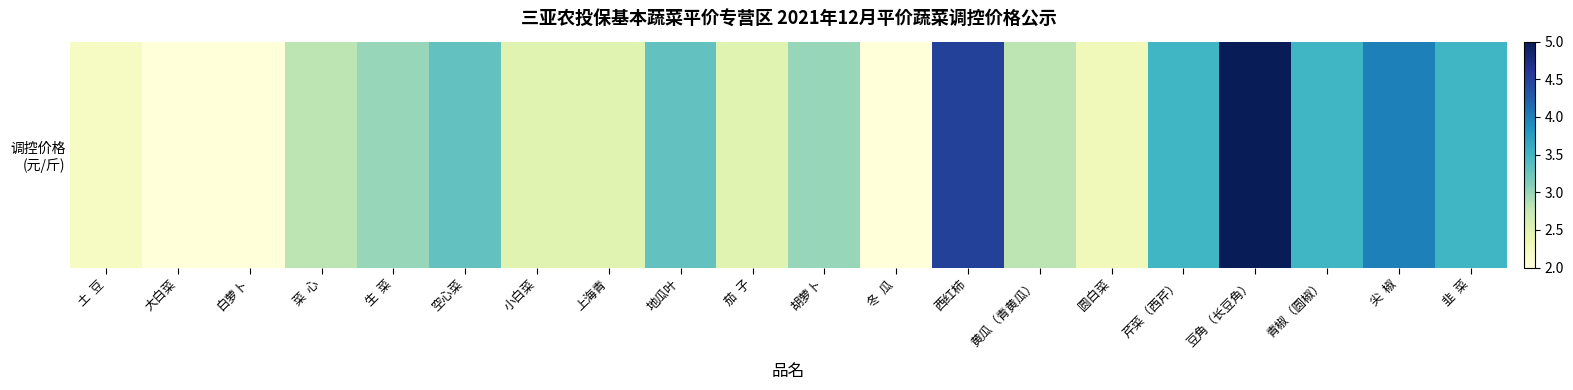

What is the change in value from 大白菜 to 小白菜?

+0.5